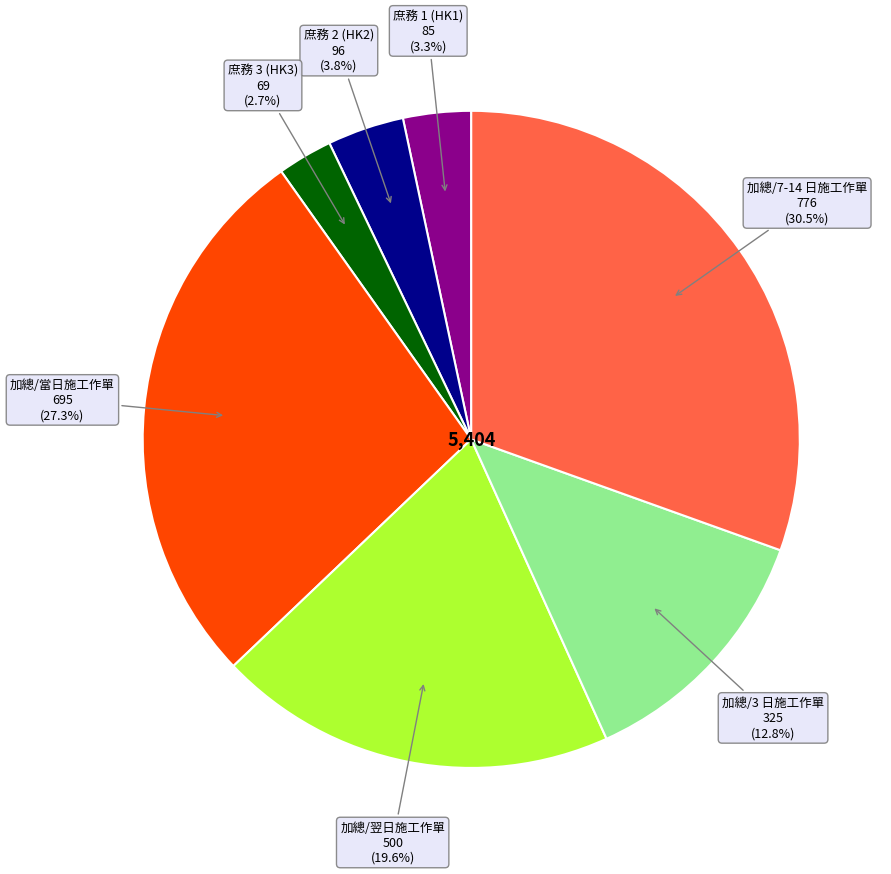

Does any single category account for the majority?

No